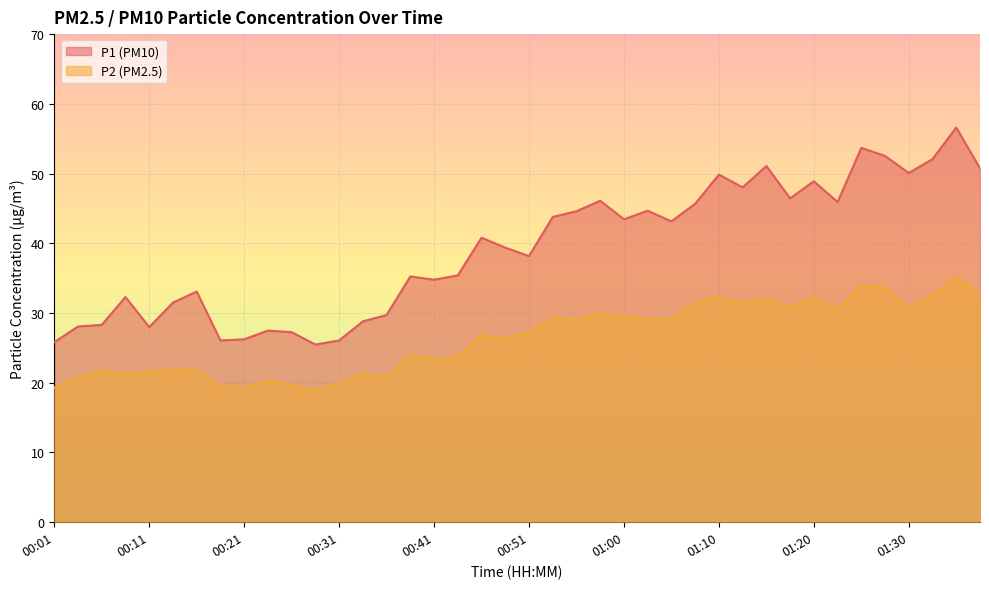

True or false: P2 has a value of 15.4 at 00:38.

False